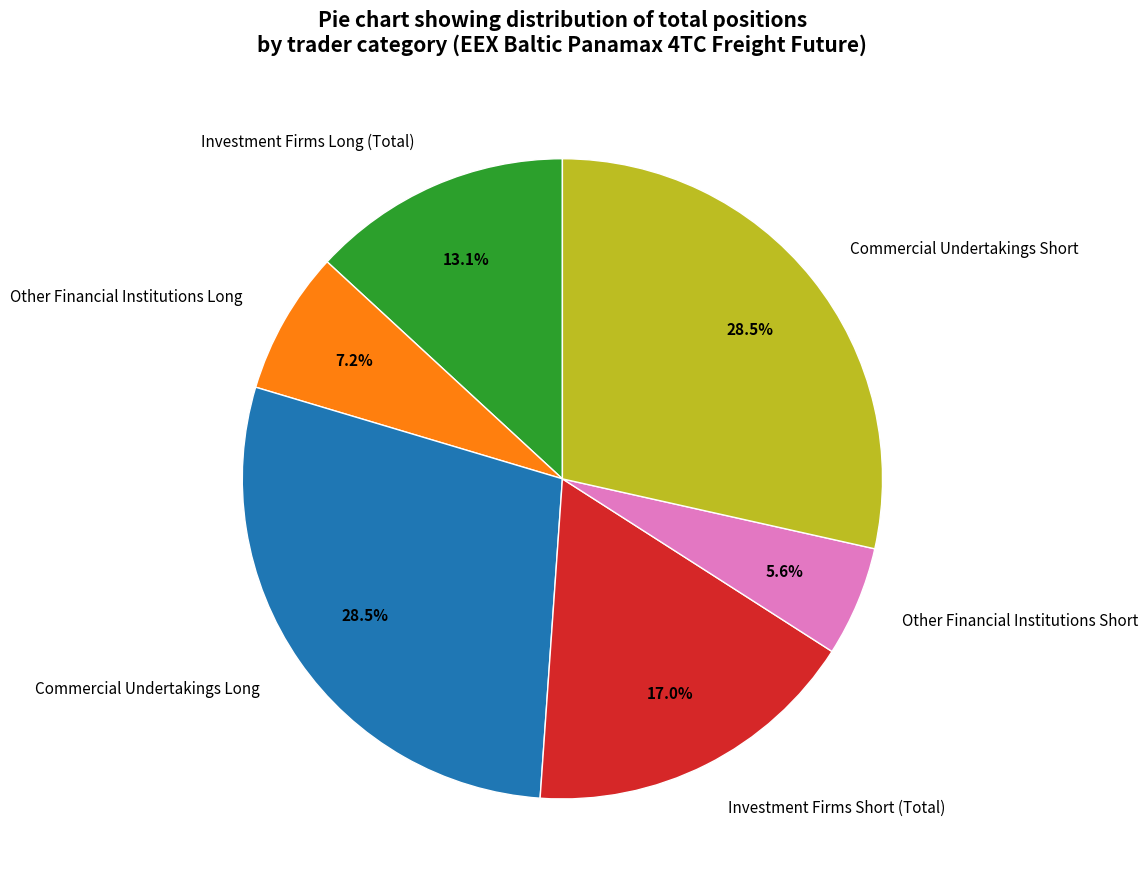

How many segments does this pie chart have?

6